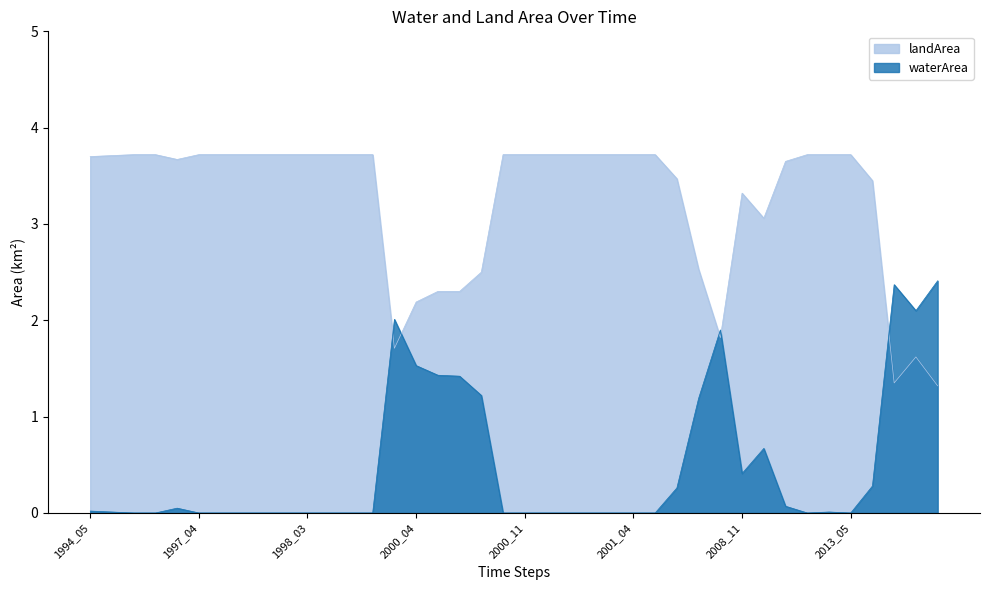

How many intersections are there between landArea and waterArea?

5